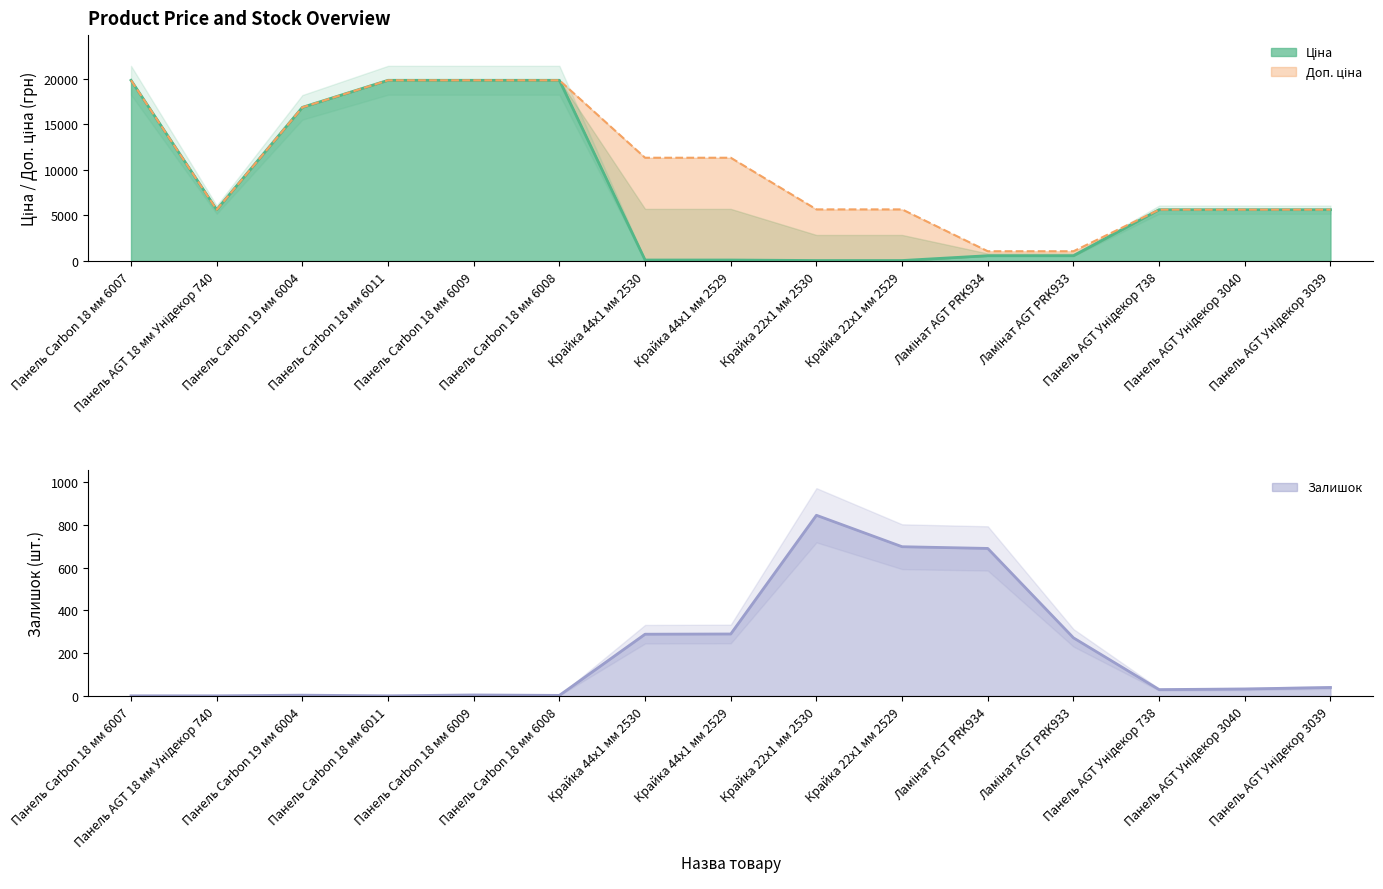

Reading left to right, what are all the values shown in this chart?

Ціна: 19831.1	5636.0	16863.2	19831.1	19831.1	19831.1	113.3	113.3	56.7	56.7	586.0	586.0	5636.0	5636.0	5636.0
Доп. ціна: 19831.1	5636.0	16863.2	19831.1	19831.1	19831.1	11334.0	11334.0	5667.0	5667.0	1074.5	1074.5	5636.0	5636.0	5636.0
Залишок: 1.0	1.0	4.0	1.0	5.0	3.0	289.0	290.0	845.0	698.0	690.0	272.0	30.0	33.0	40.0